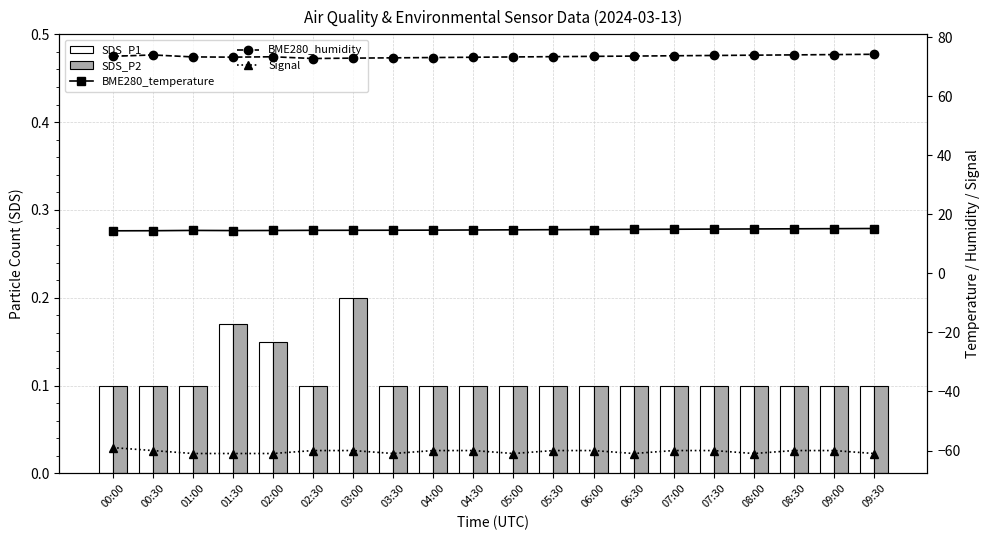

What is the total value across all series at 06:00?

28.6